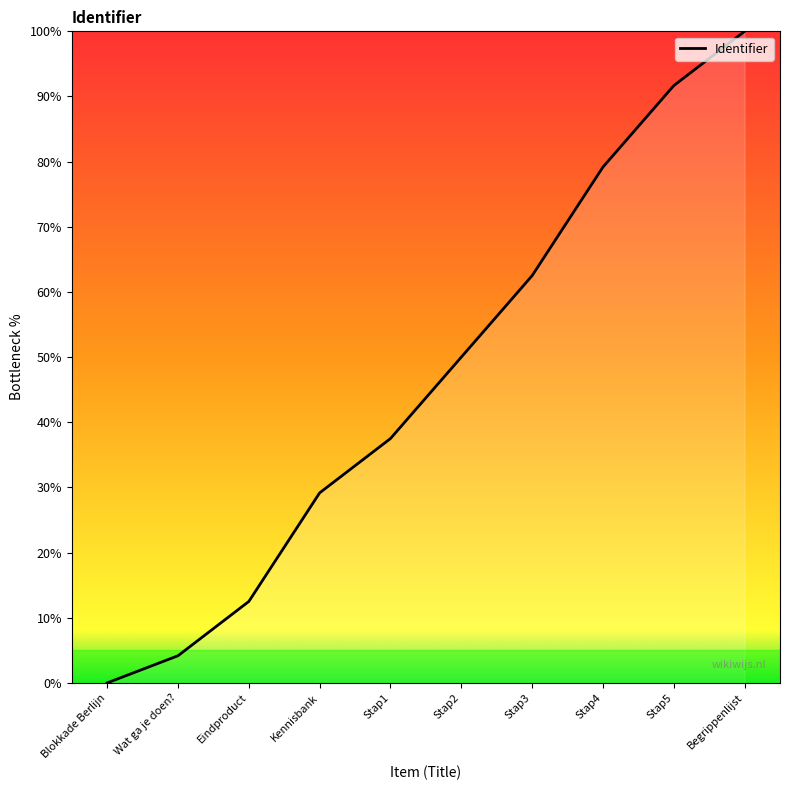

What is the ratio of the value at Stap1 to the value at Stap5?

0.4